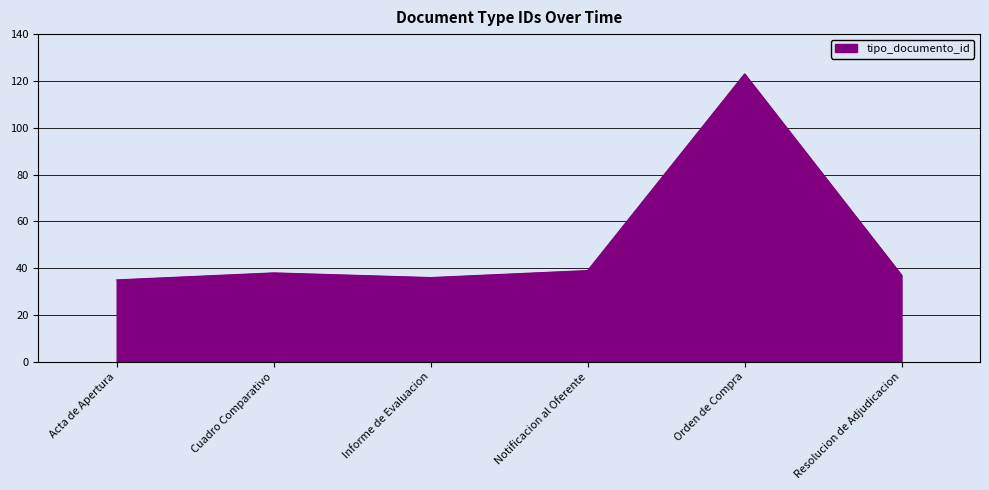

Reading right to left, transcribe all the data shown in this chart.

37	123	39	36	38	35